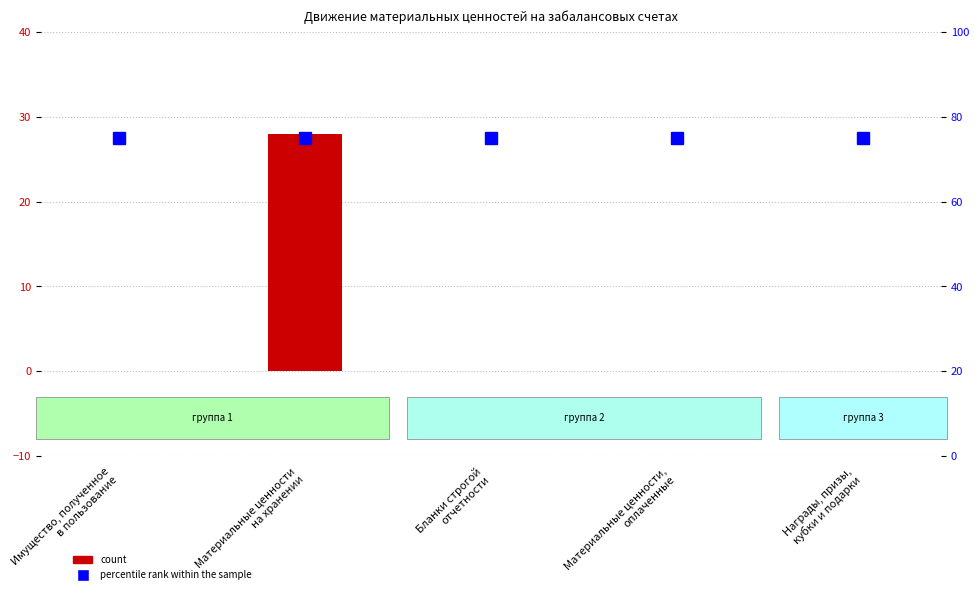

Reading left to right, transcribe all the data shown in this chart.

count: 0	28	0	0	0
percentile rank within the sample: 75	75	75	75	75